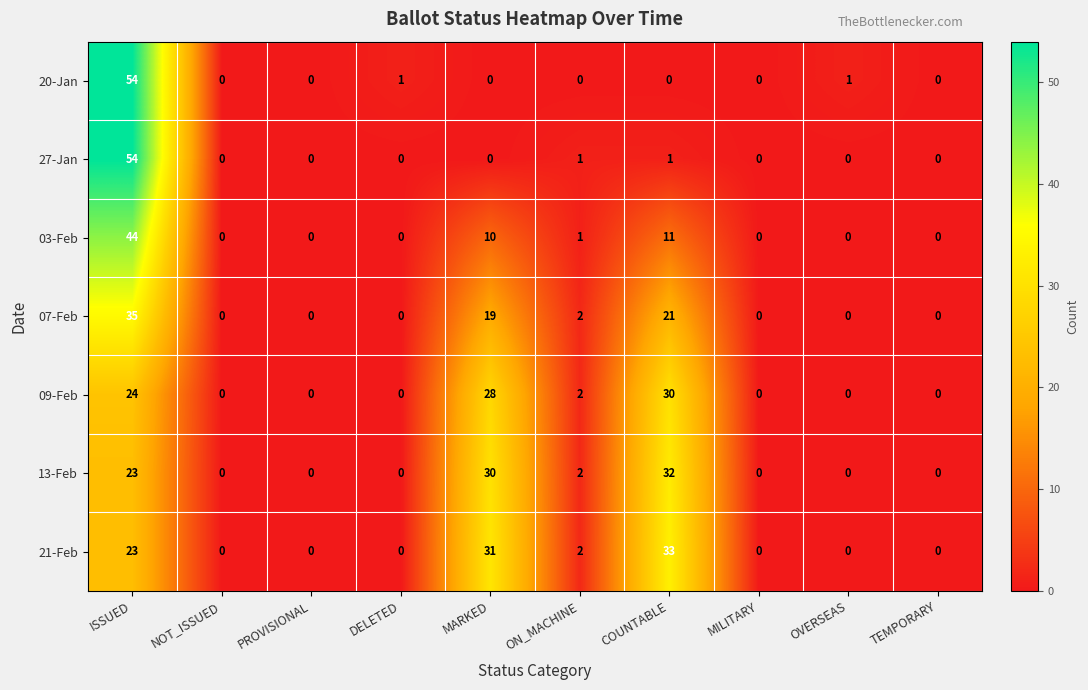

Is it true that 09-Feb equals 30 at COUNTABLE?

True